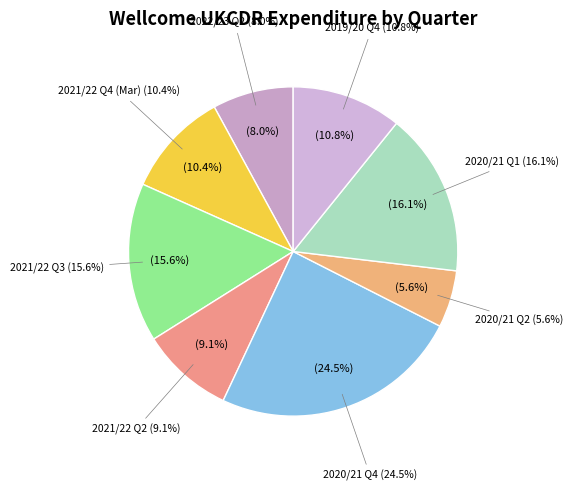

How many slices are in this pie chart?

8